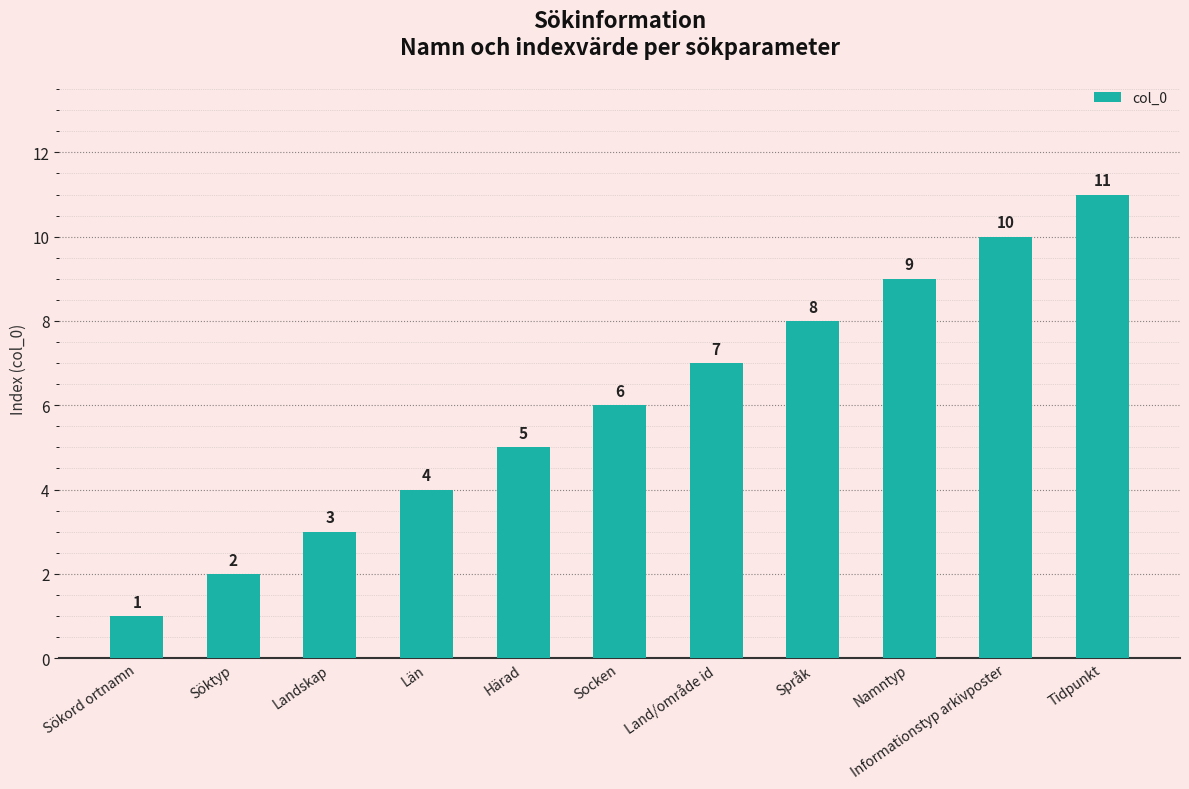

Are the bars horizontal?

No